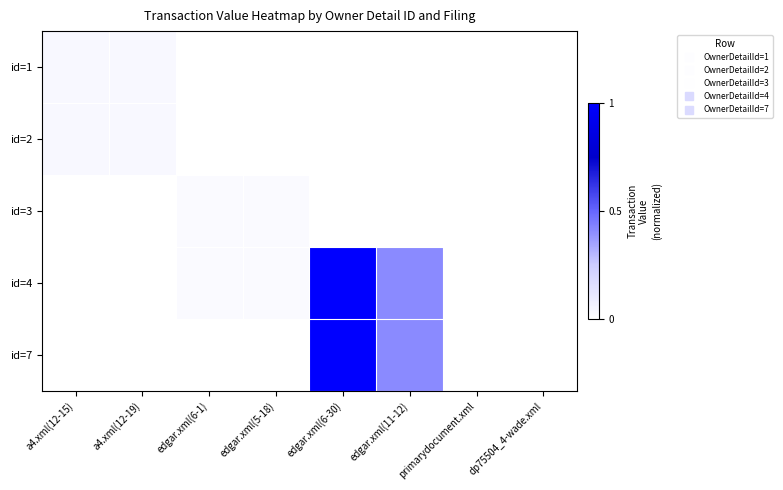

Which label corresponds to the largest value in the chart?

edgar.xml(6-30)